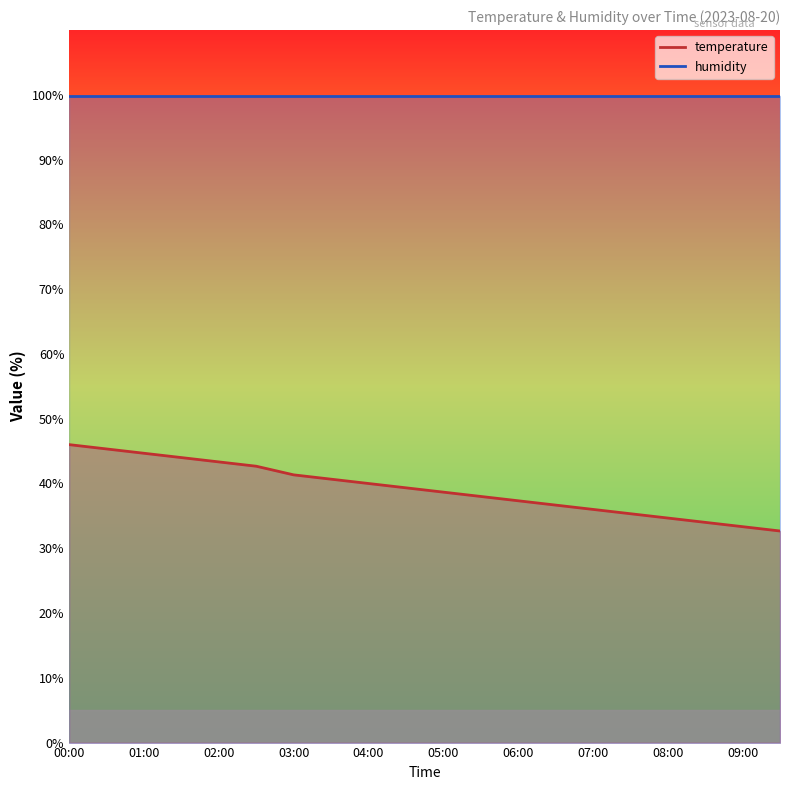

Is this an area chart (filled region under the line)?

No